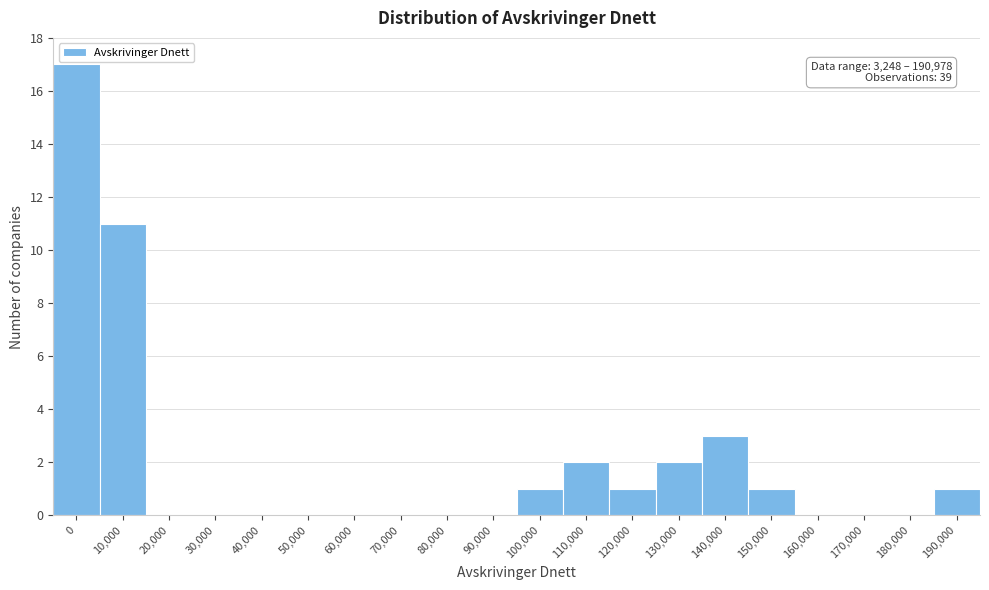

Reading right to left, transcribe all the data shown in this chart.

190,000=1	180,000=0	170,000=0	160,000=0	150,000=1	140,000=3	130,000=2	120,000=1	110,000=2	100,000=1	90,000=0	80,000=0	70,000=0	60,000=0	50,000=0	40,000=0	30,000=0	20,000=0	10,000=11	0=17